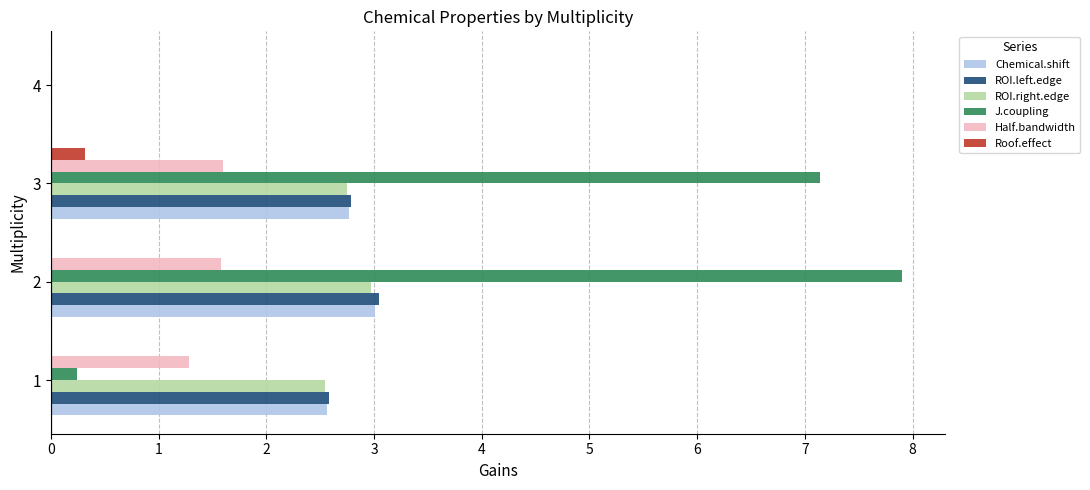

What are all the series names shown in the legend?

Chemical.shift, ROI.left.edge, ROI.right.edge, J.coupling, Half.bandwidth, Roof.effect